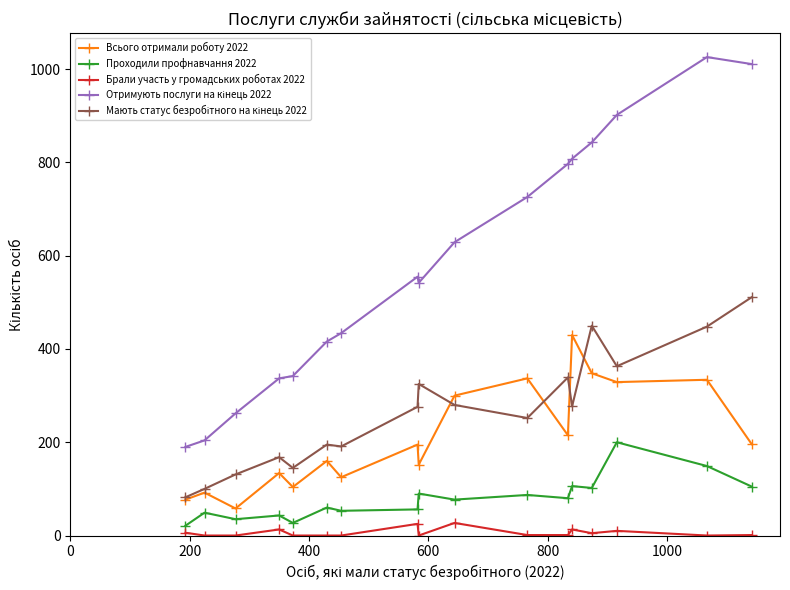

True or false: Брали участь у громадських роботах 2022 and Всього отримали роботу 2022 intersect in this chart.

False